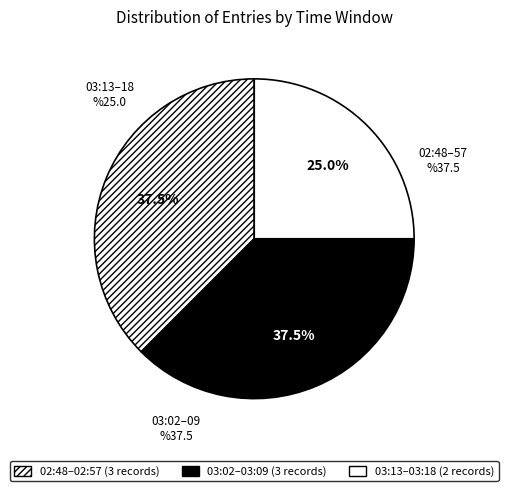

Does 03:09 represent more than half of the total?

No